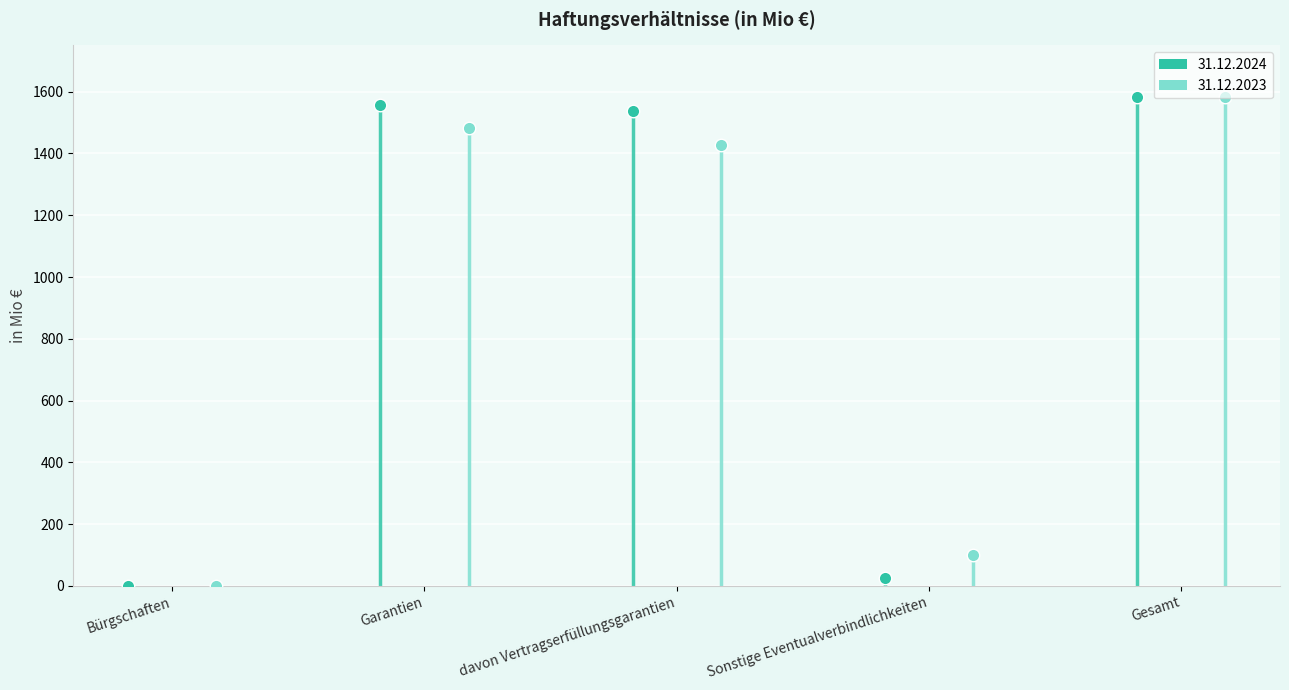

List the series in order of their peak value, lowest first.

31.12.2024, 31.12.2023